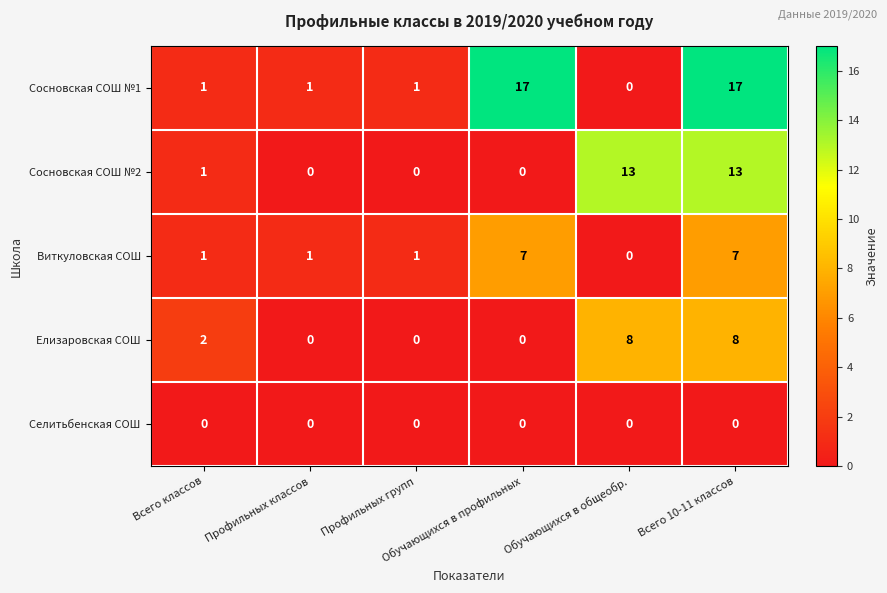

What is the sum of all Елизаровская СОШ values?

18